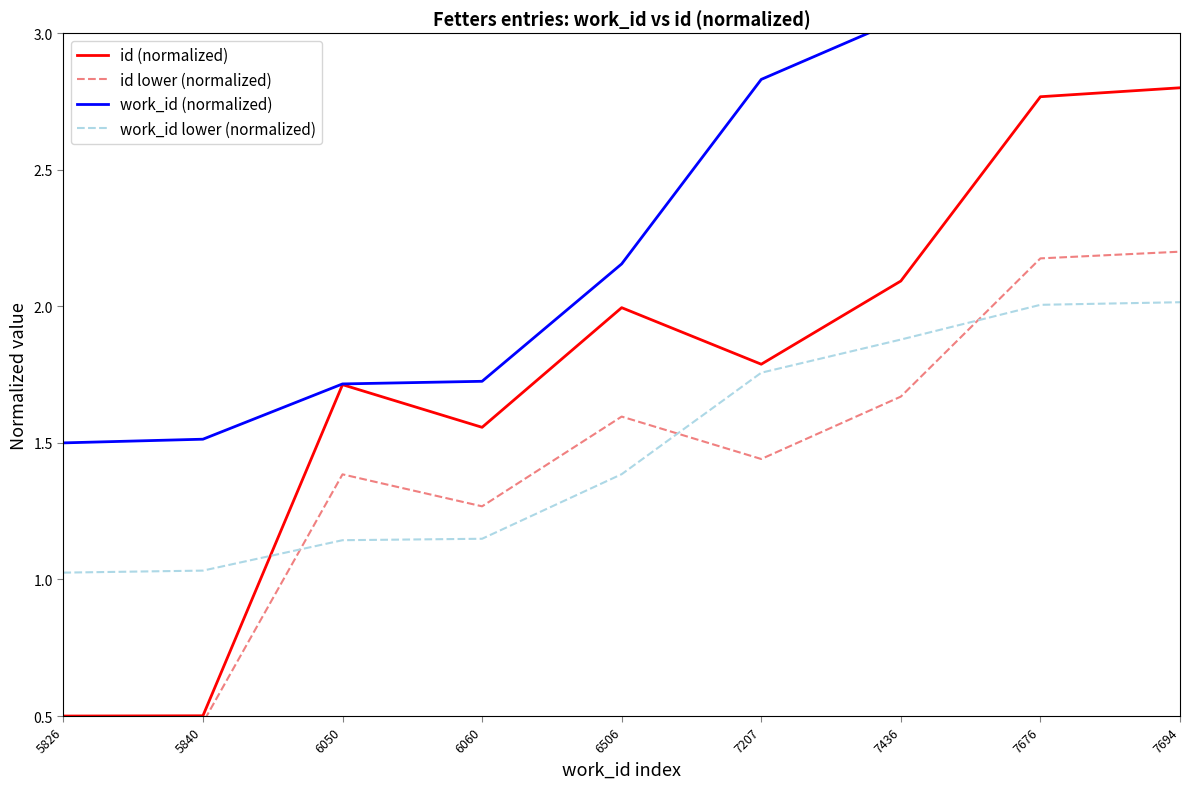

Reading left to right, transcribe all the data shown in this chart.

id (normalized): 0.5	0.5	1.7	1.6	2.0	1.8	2.1	2.8	2.8
id lower (normalized): 0.5	0.5	1.4	1.3	1.6	1.4	1.7	2.2	2.2
work_id (normalized): 1.5	1.5	1.7	1.7	2.2	2.8	3.1	3.3	3.3
work_id lower (normalized): 1.0	1.0	1.1	1.1	1.4	1.8	1.9	2.0	2.0